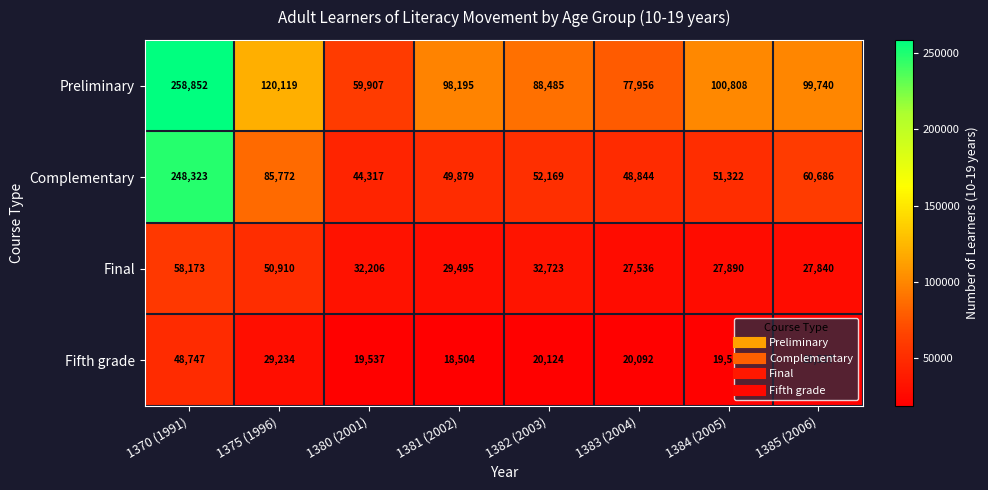

Rank the categories by Final value from lowest to highest.

1383 (2004), 1385 (2006), 1384 (2005), 1381 (2002), 1380 (2001), 1382 (2003), 1375 (1996), 1370 (1991)